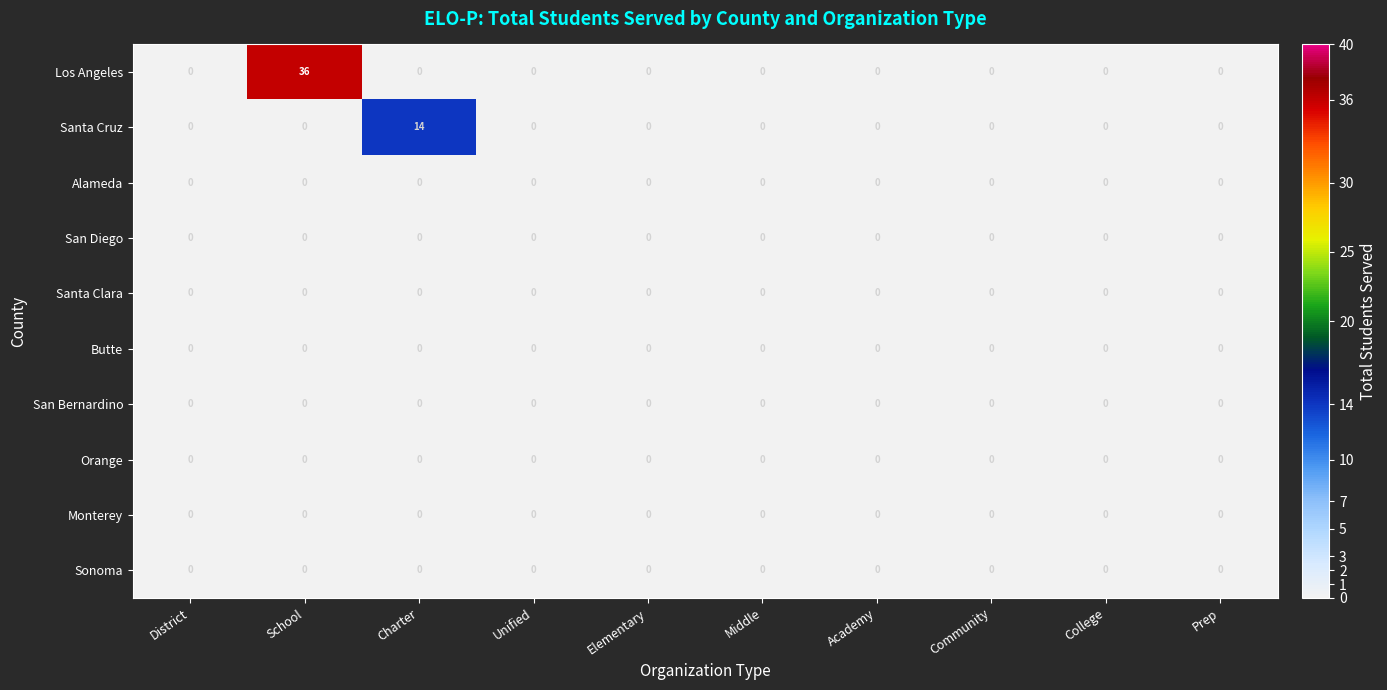

What is the maximum value for Santa Cruz?

14